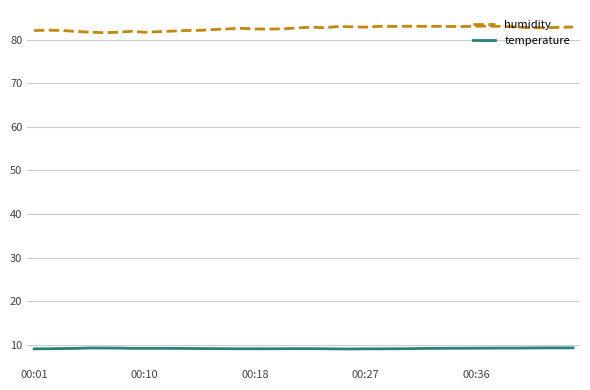

What is the sum of all humidity values?

3302.5